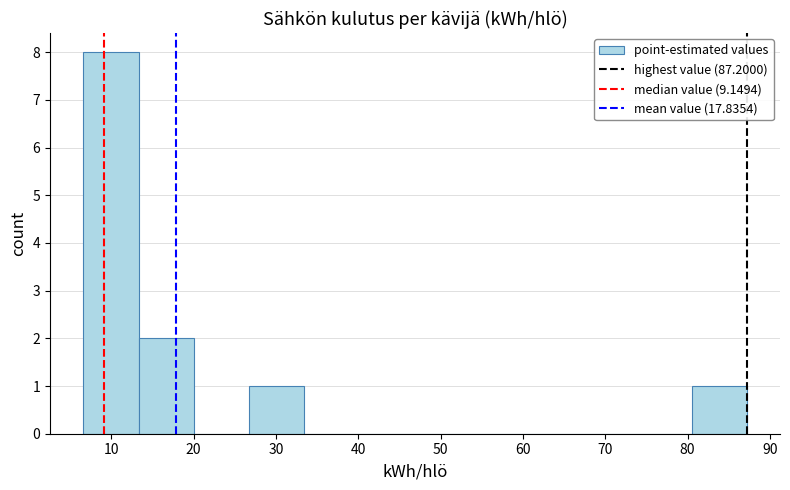

How tall is the bar that spans 27 to 33 on the x-axis? Neither the bar edges nor the heights are printed on the chart, so give them approximately, as read against the axes.

1